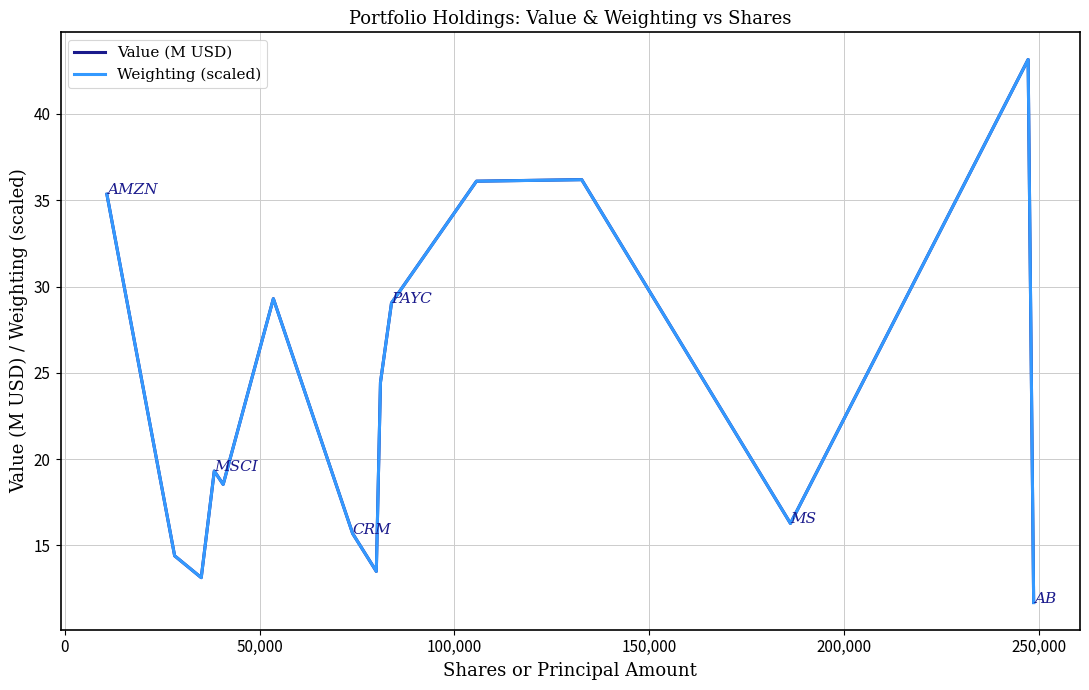

What is the minimum value for Value (M USD)?

11.7